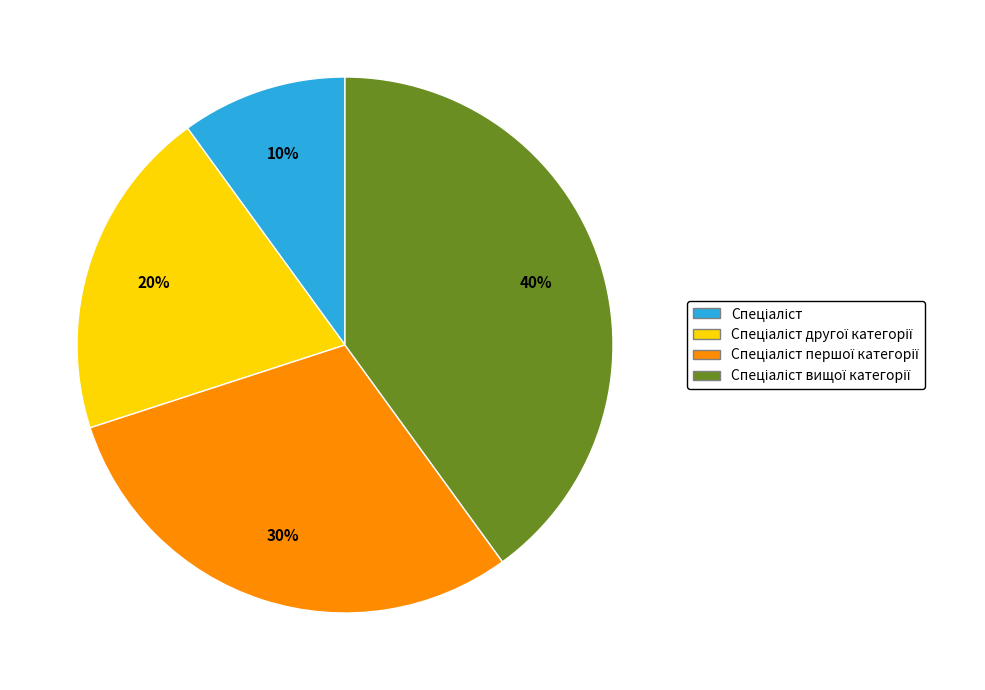

Does any single category account for the majority?

No